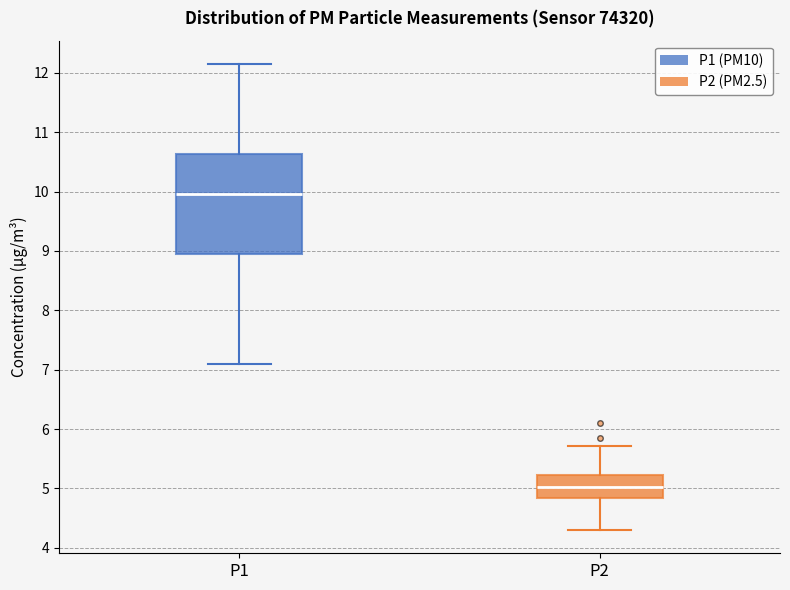

Reading left to right, transcribe this box plot: for each box, give where its median line is, the range the box spans, and where its two whiskers end, as read against the y-axis. The values are not printed on the chart, so give them approximately, as read against the axis.

P1: median 10.0, box 8.9 to 10.6, whiskers 7.1 to 12.2
P2: median 5.0, box 4.8 to 5.2, whiskers 4.3 to 5.7